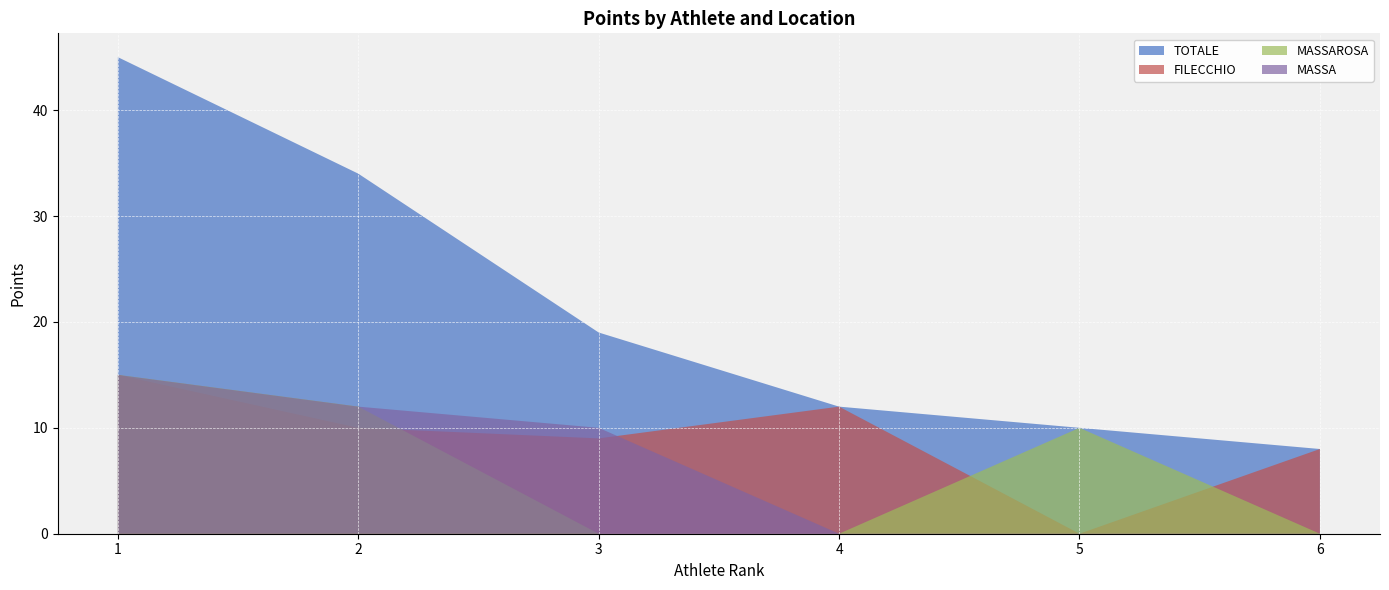

Reading left to right, extract all data points from this chart.

TOTALE: 1=45	2=34	3=19	4=12	5=10	6=8
FILECCHIO: 1=15	2=10	3=9	4=12	5=0	6=8
MASSAROSA: 1=15	2=12	3=0	4=0	5=10	6=0
MASSA: 1=15	2=12	3=10	4=0	5=0	6=0